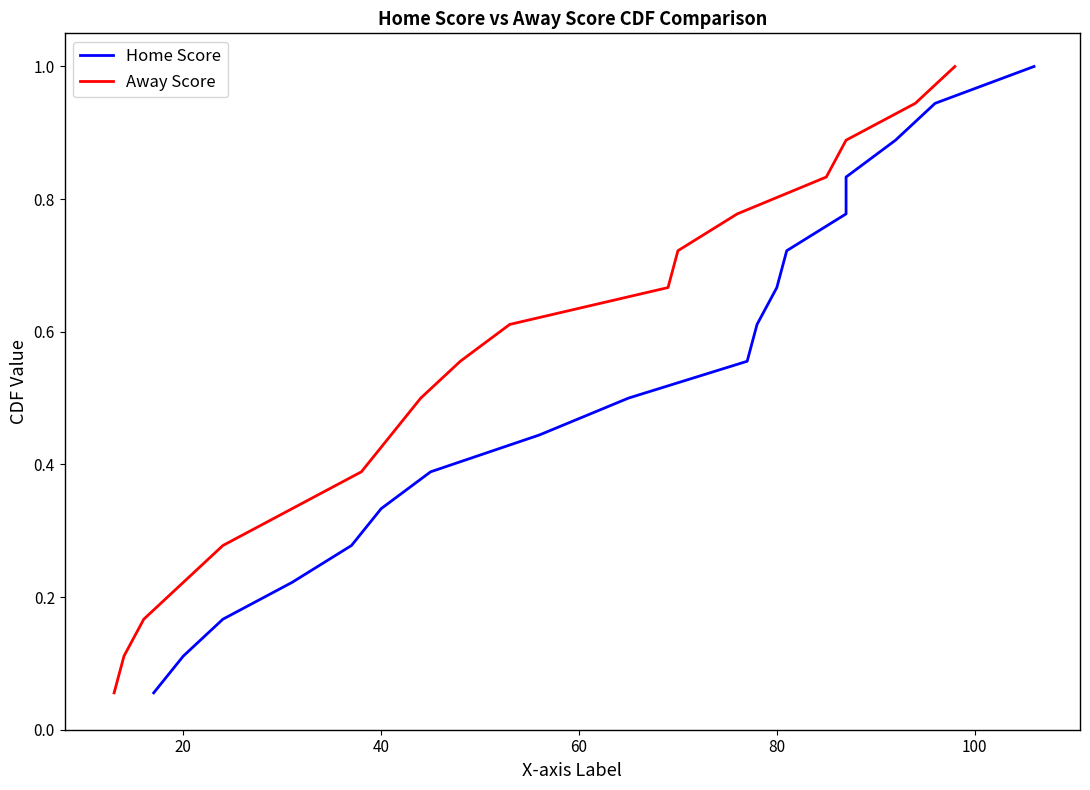

True or false: Away Score has more than 2 points higher than both neighbors.

False